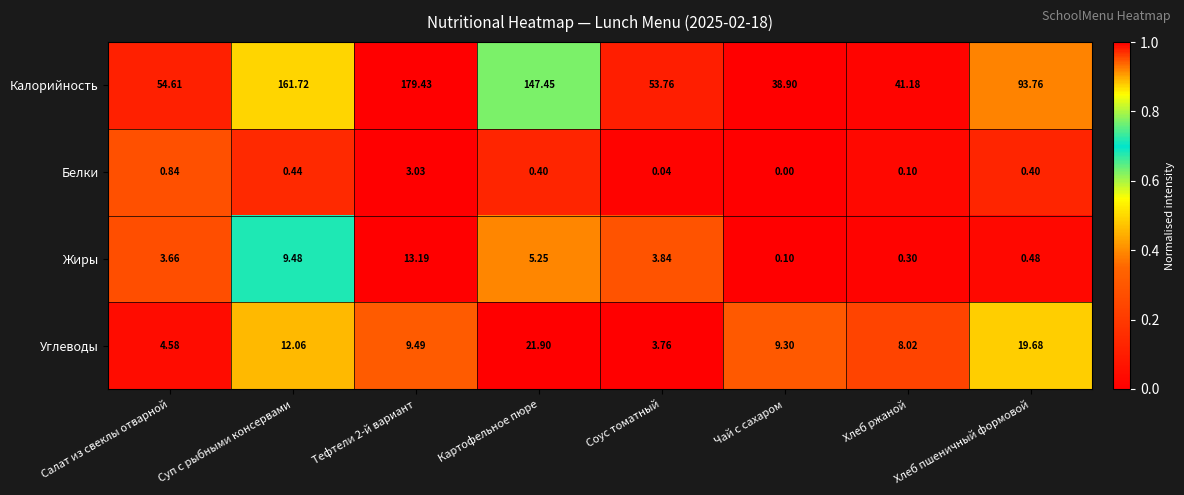

Which category has the lowest value across all series?

Чай с сахаром